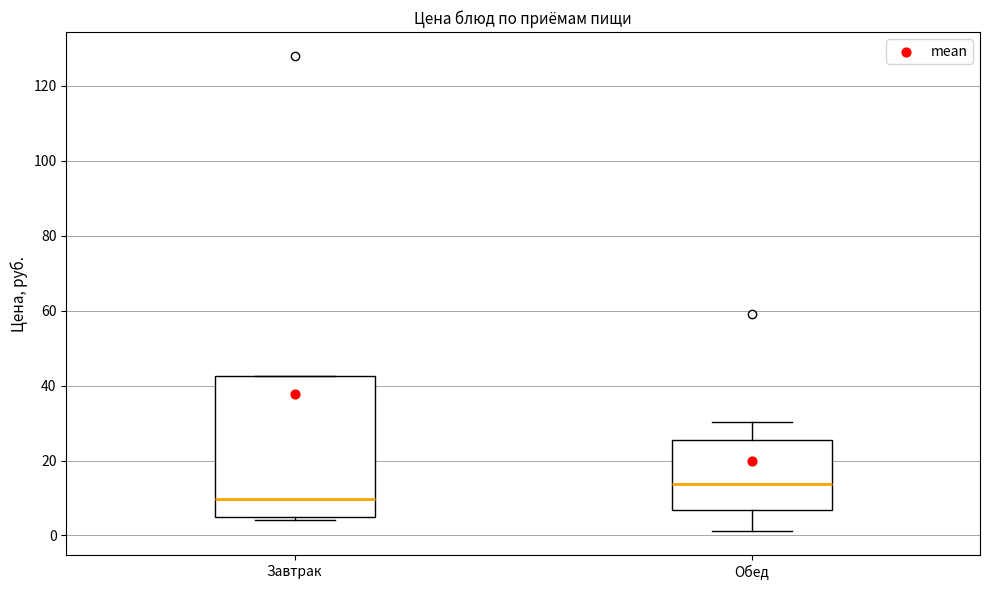

Reading left to right, transcribe this box plot: for each box, give where its median line is, the range the box spans, and where its two whiskers end, as read against the y-axis. The values are not printed on the chart, so give them approximately, as read against the axis.

Завтрак: median 10, box 6 to 42, whiskers 4 to 42
Обед: median 14, box 6 to 26, whiskers 2 to 30